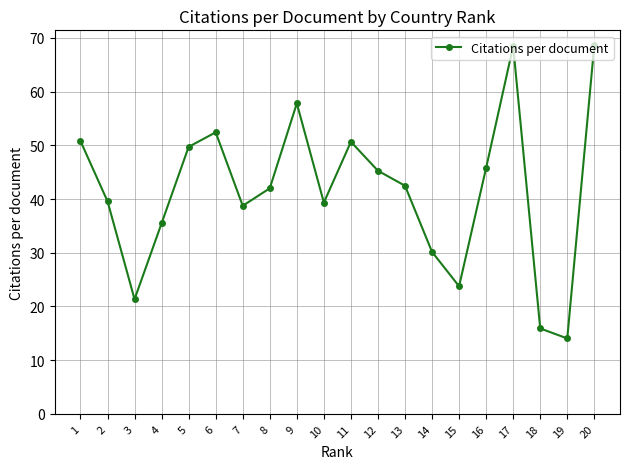

Is it true that the value at 5 is 49.7?

True